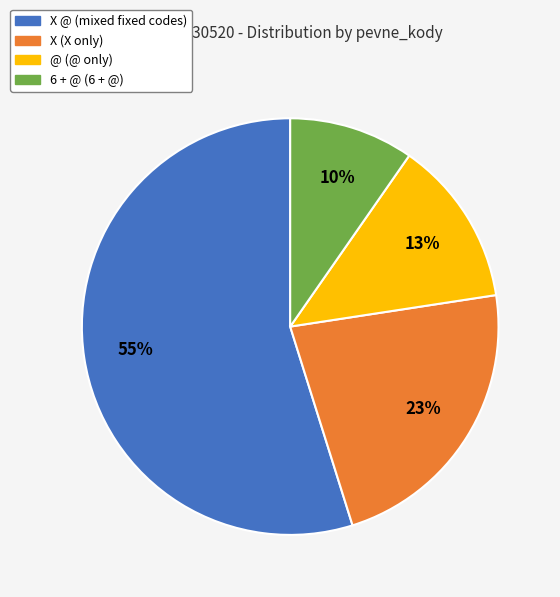

Is there any slice that represents more than half of the pie?

Yes